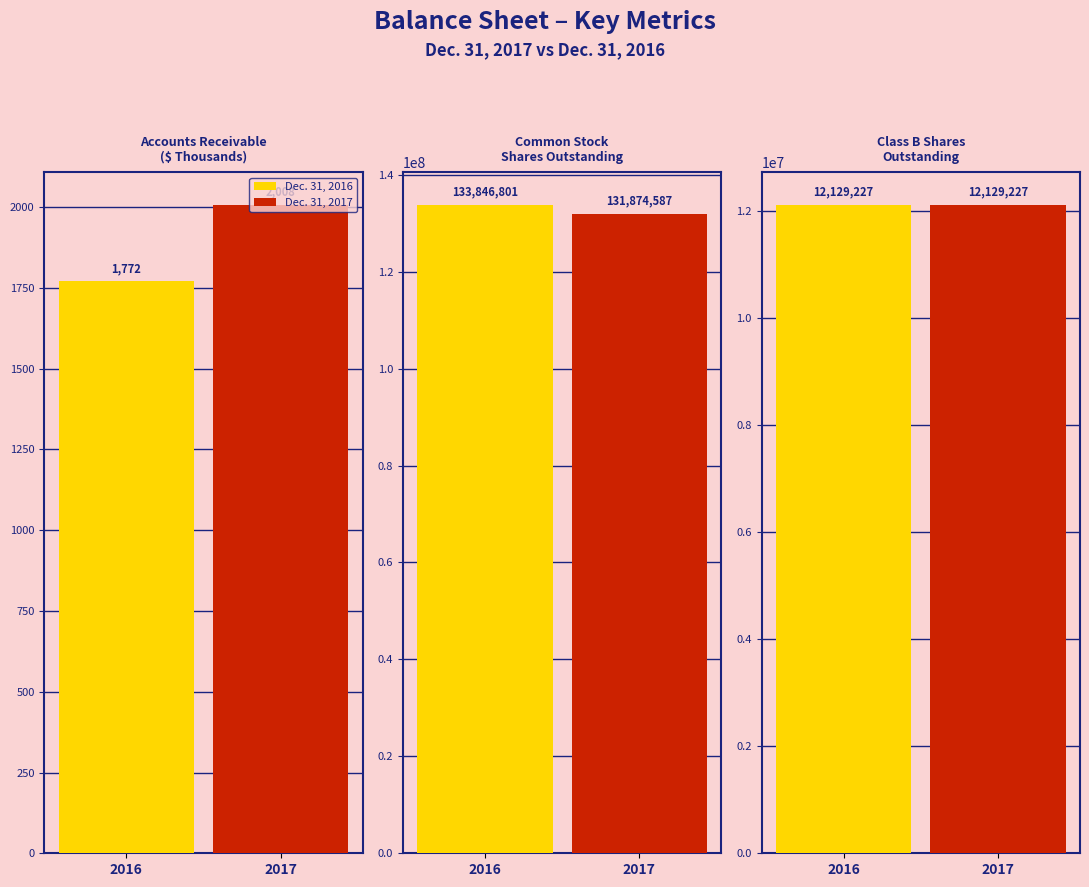

How many series are shown in this chart?

2